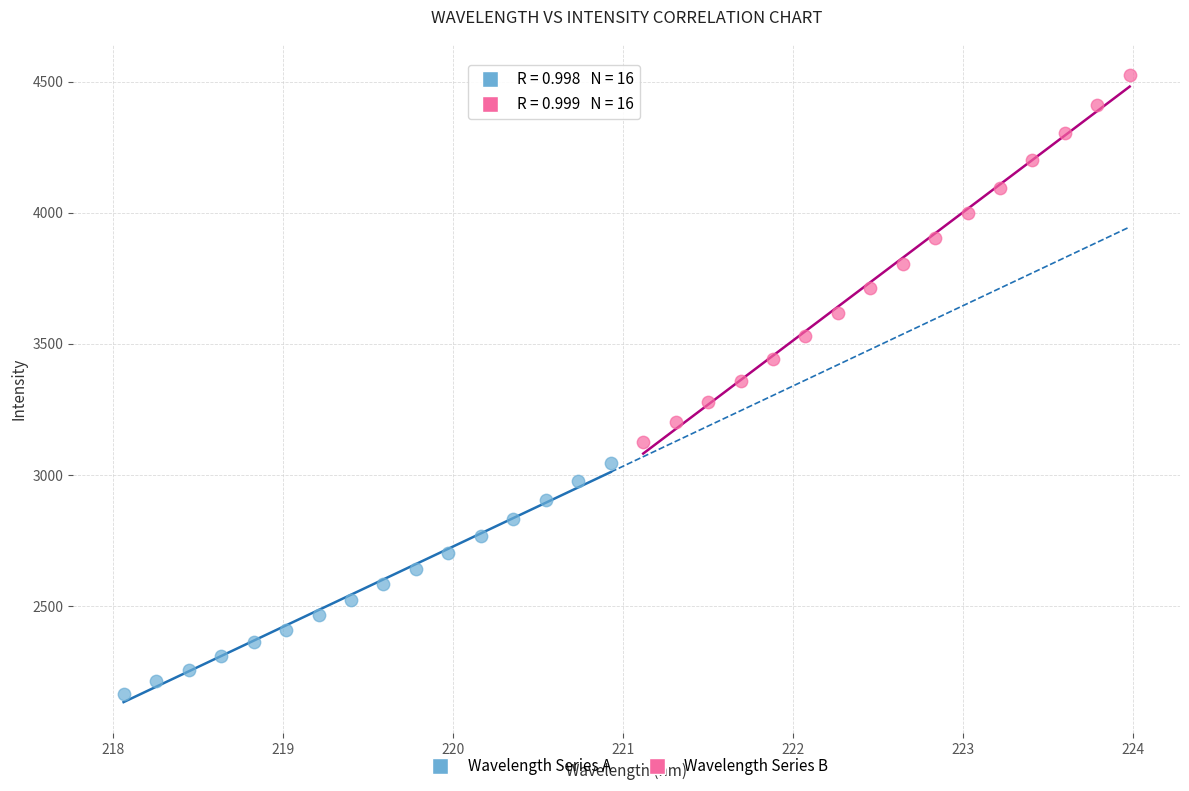

Which series reaches the minimum Y coordinate?

Wavelength Series A